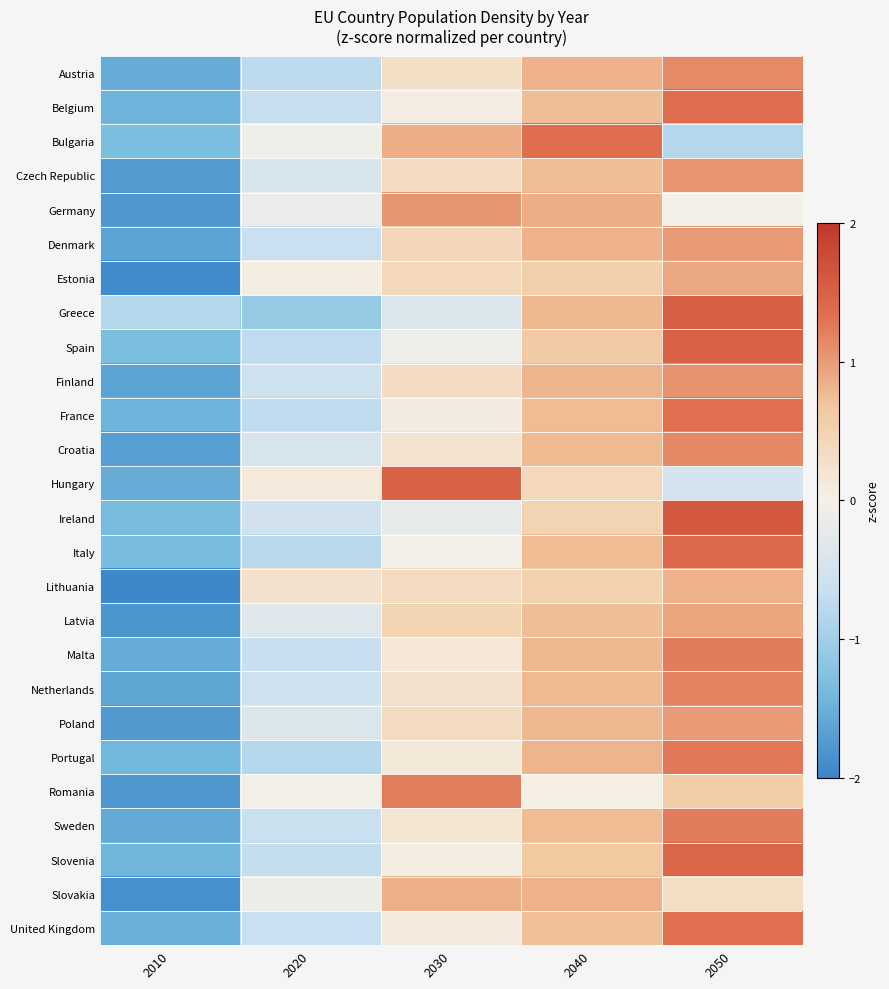

Reading left to right, transcribe all the data shown in this chart.

Austria: 2010=-1.5	2020=-0.7	2030=0.3	2040=0.8	2050=1.1
Belgium: 2010=-1.5	2020=-0.7	2030=0.1	2040=0.7	2050=1.4
Bulgaria: 2010=-1.3	2020=-0.1	2030=0.9	2040=1.4	2050=-0.8
Czech Republic: 2010=-1.7	2020=-0.4	2030=0.4	2040=0.7	2050=1.1
Germany: 2010=-1.8	2020=-0.1	2030=1.0	2040=0.9	2050=0.0
Denmark: 2010=-1.6	2020=-0.6	2030=0.4	2040=0.8	2050=1.0
Estonia: 2010=-1.9	2020=0.0	2030=0.4	2040=0.6	2050=0.9
Greece: 2010=-0.8	2020=-1.1	2030=-0.4	2040=0.8	2050=1.5
Spain: 2010=-1.3	2020=-0.7	2030=-0.1	2040=0.6	2050=1.5
Finland: 2010=-1.7	2020=-0.6	2030=0.3	2040=0.8	2050=1.1
France: 2010=-1.5	2020=-0.7	2030=0.1	2040=0.8	2050=1.3
Croatia: 2010=-1.7	2020=-0.4	2030=0.2	2040=0.8	2050=1.1
Hungary: 2010=-1.5	2020=0.1	2030=1.5	2040=0.4	2050=-0.5
Ireland: 2010=-1.4	2020=-0.5	2030=-0.2	2040=0.5	2050=1.6
Italy: 2010=-1.4	2020=-0.8	2030=-0.0	2040=0.8	2050=1.4
Lithuania: 2010=-2.0	2020=0.2	2030=0.4	2040=0.5	2050=0.8
Latvia: 2010=-1.8	2020=-0.4	2030=0.5	2040=0.7	2050=0.9
Malta: 2010=-1.5	2020=-0.6	2030=0.2	2040=0.8	2050=1.2
Netherlands: 2010=-1.6	2020=-0.6	2030=0.3	2040=0.8	2050=1.2
Poland: 2010=-1.8	2020=-0.4	2030=0.4	2040=0.8	2050=1.0
Portugal: 2010=-1.4	2020=-0.8	2030=0.1	2040=0.8	2050=1.3
Romania: 2010=-1.8	2020=-0.0	2030=1.2	2040=0.0	2050=0.6
Sweden: 2010=-1.6	2020=-0.6	2030=0.2	2040=0.8	2050=1.2
Slovenia: 2010=-1.4	2020=-0.7	2030=0.0	2040=0.7	2050=1.4
Slovakia: 2010=-1.9	2020=-0.1	2030=0.8	2040=0.8	2050=0.3
United Kingdom: 2010=-1.5	2020=-0.6	2030=0.1	2040=0.7	2050=1.3